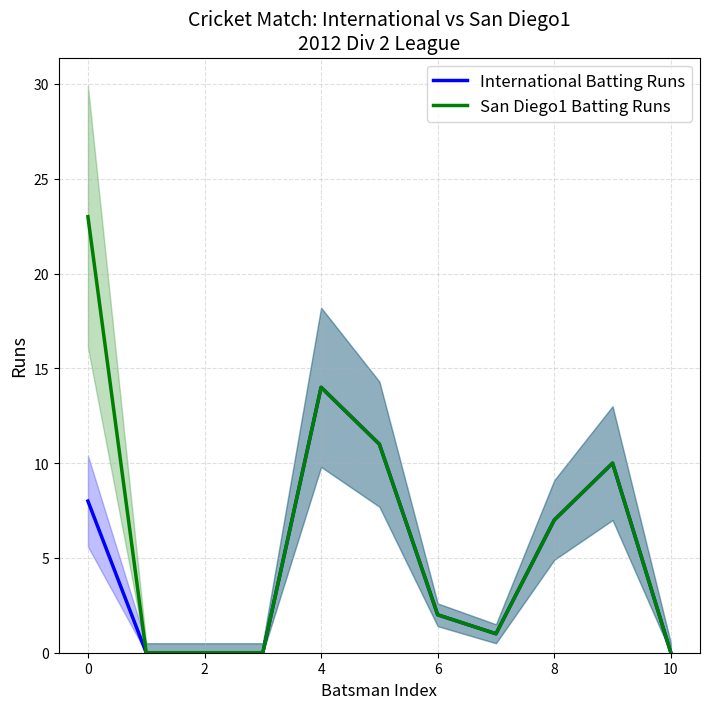

Is this an area chart (filled region under the line)?

No